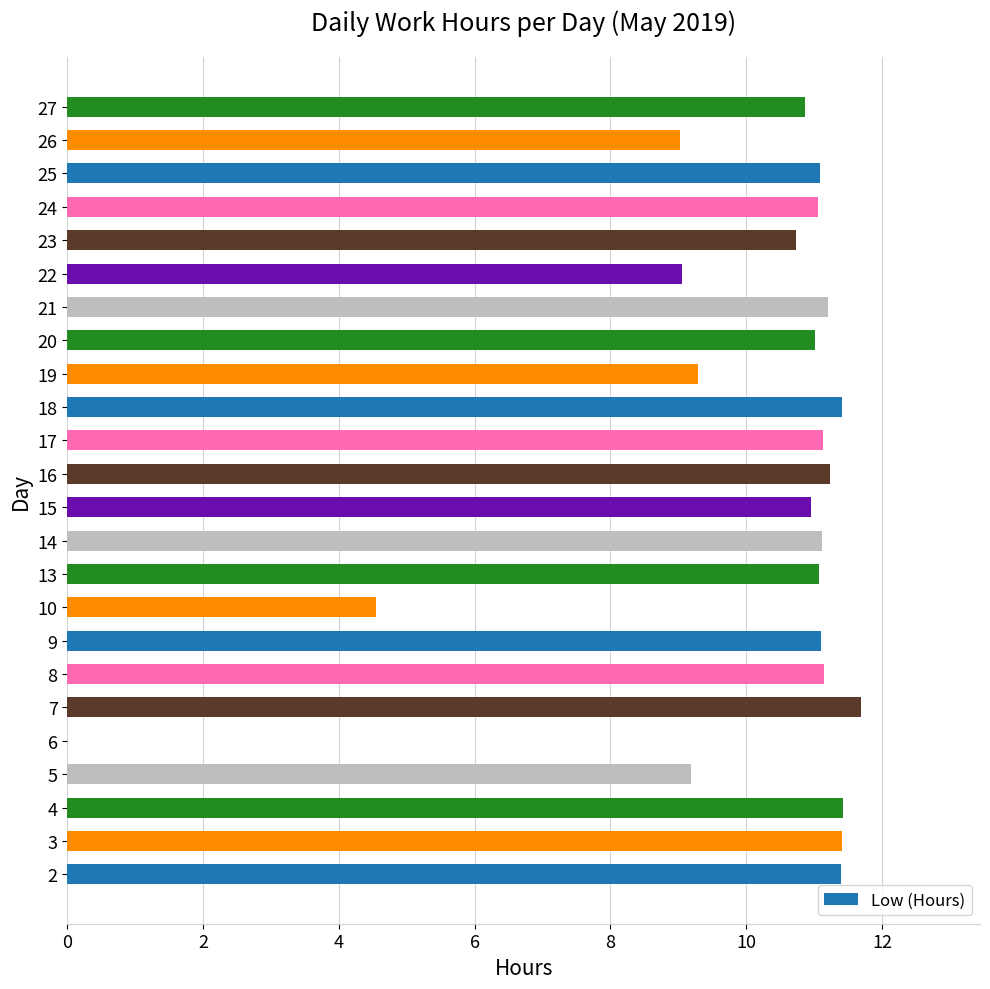

What is the change in value from 16 to 17?

-0.1